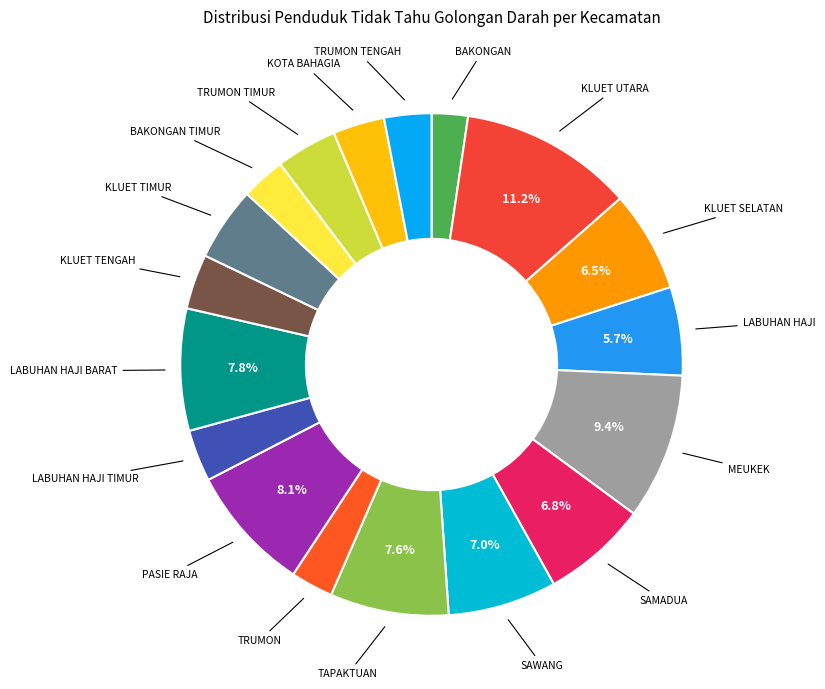

To the nearest percent, what is the average slice percentage?

6%